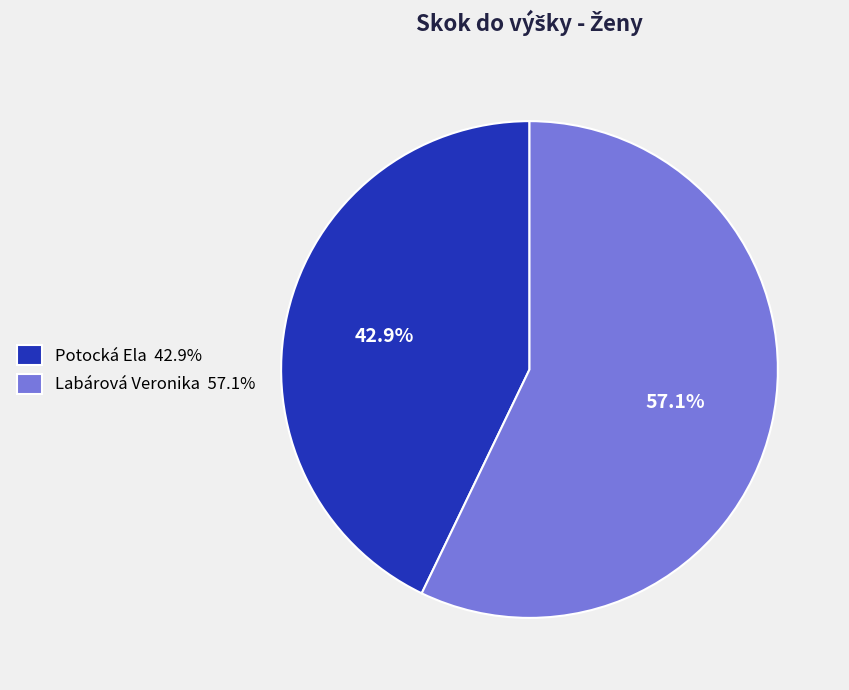

To the nearest percent, what is the average slice percentage?

50%